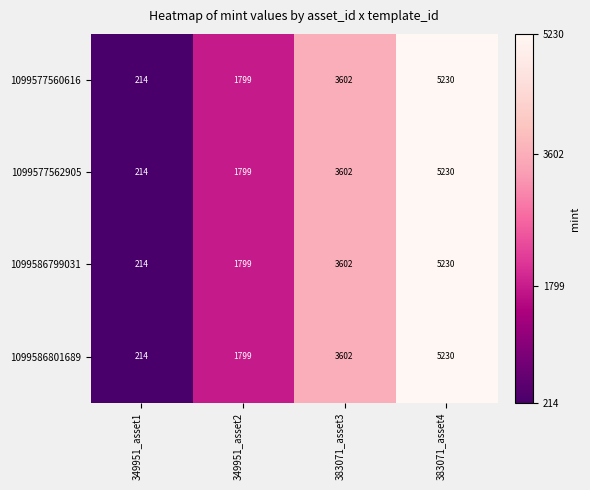

What is the difference between the 1099586801689 values at 383071_asset3 and 383071_asset4?

1628